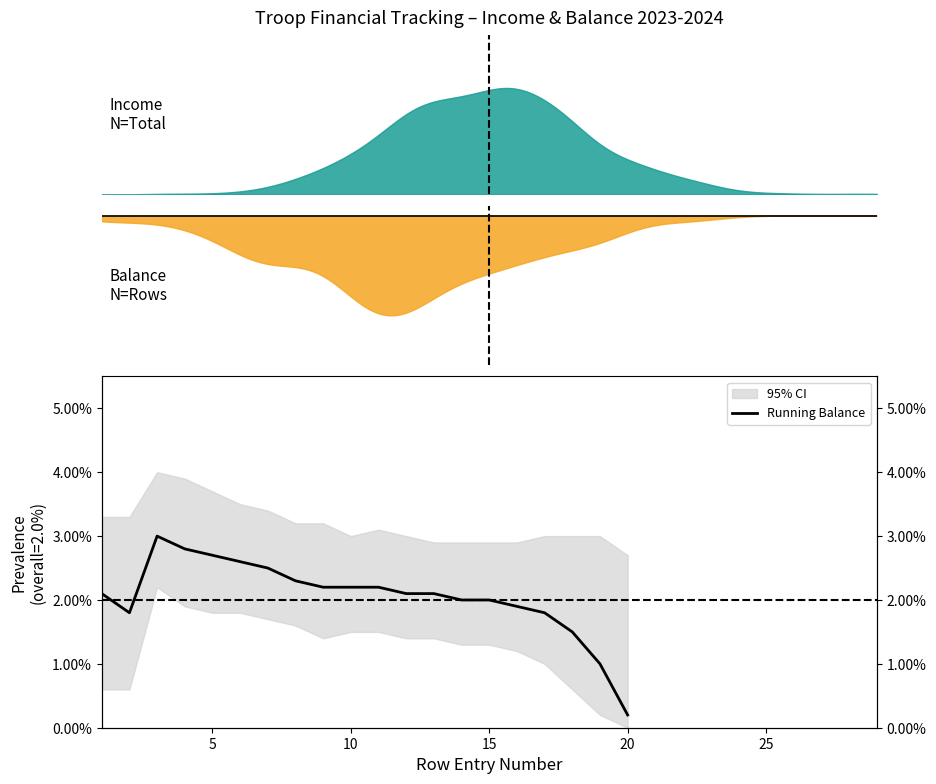

How many interior local peaks (higher than both neighbors) does the data have?

1